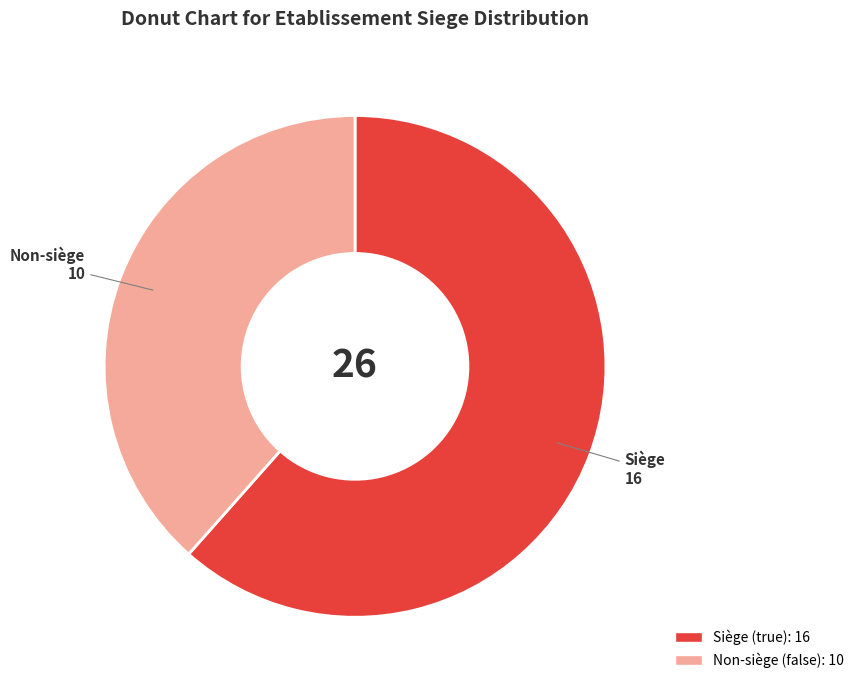

Is there any slice that represents more than half of the pie?

Yes